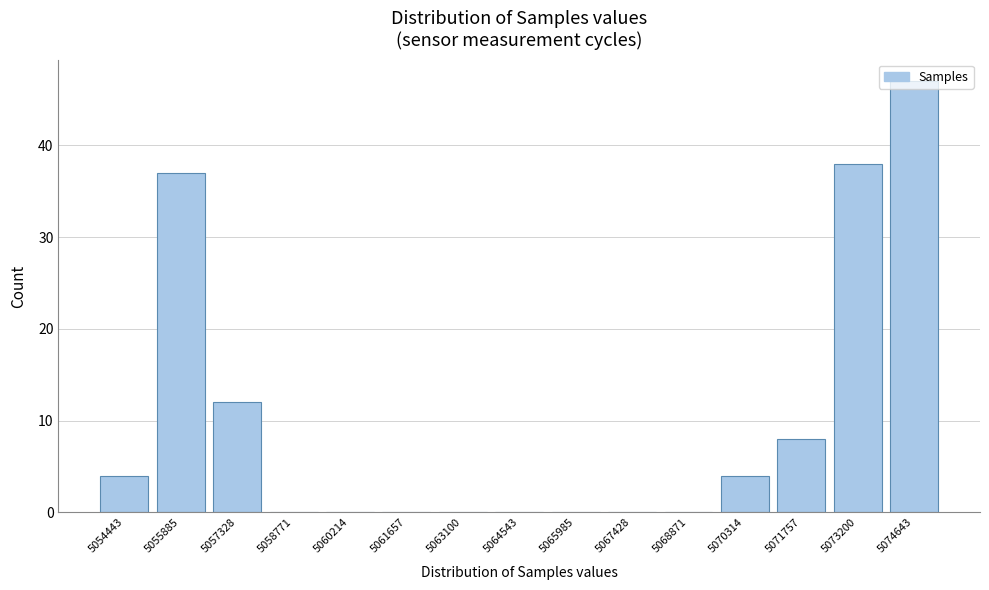

At which category does the chart reach its peak across all series?

5074643